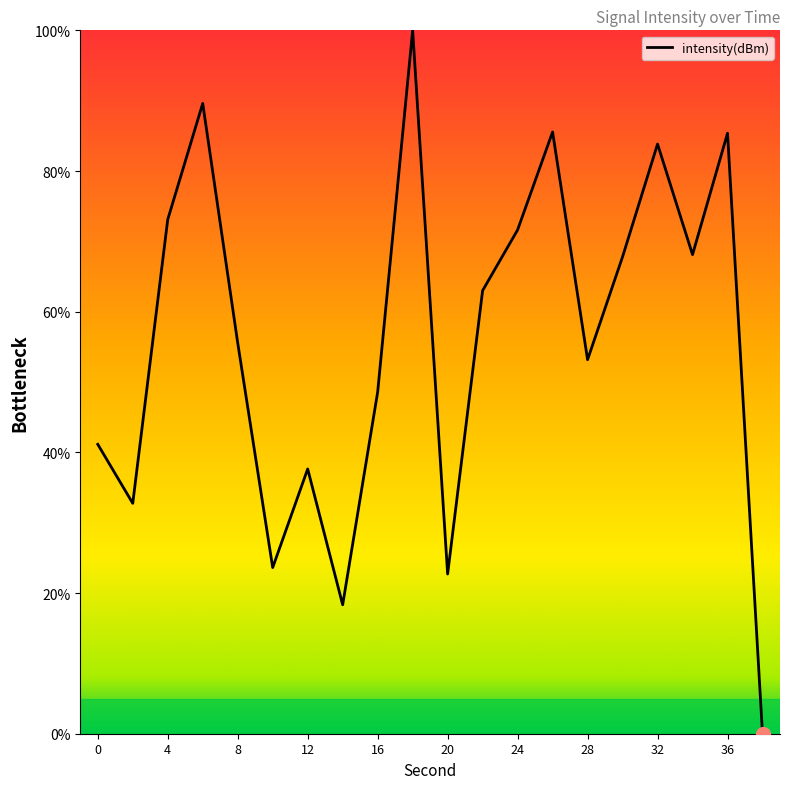

Where is the data nearest to the value 50?

16